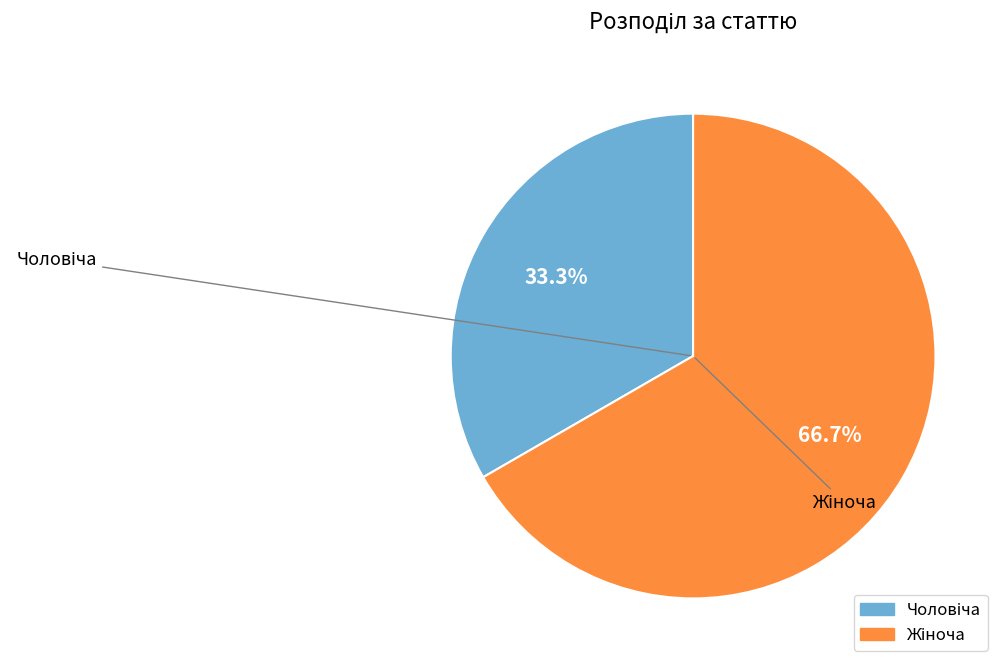

Is there any slice that represents more than half of the pie?

Yes